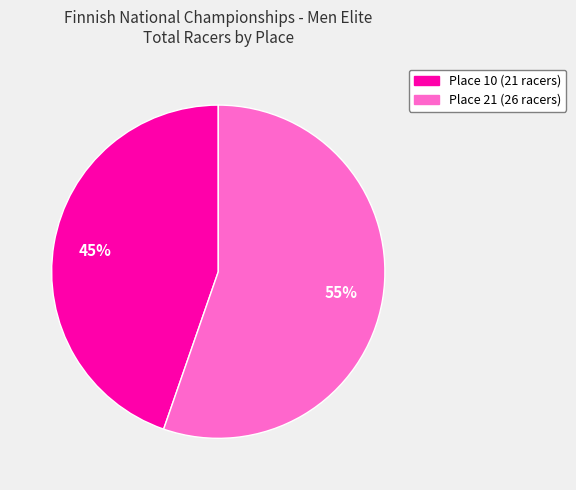

Count the number of slices in the pie.

2